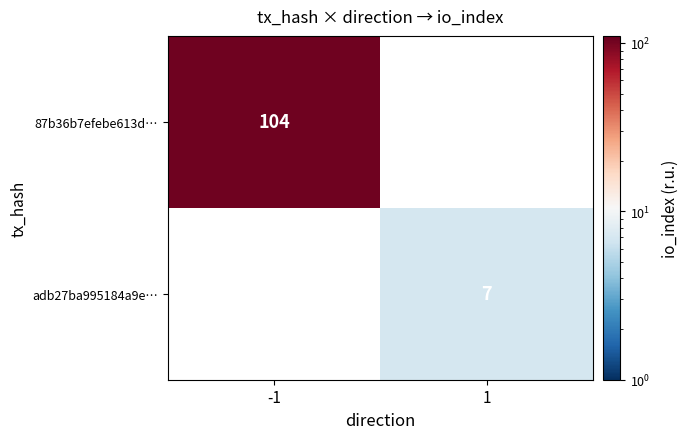

The 87b36b7efebe613d… series shows 104 at -1. True or false?

True